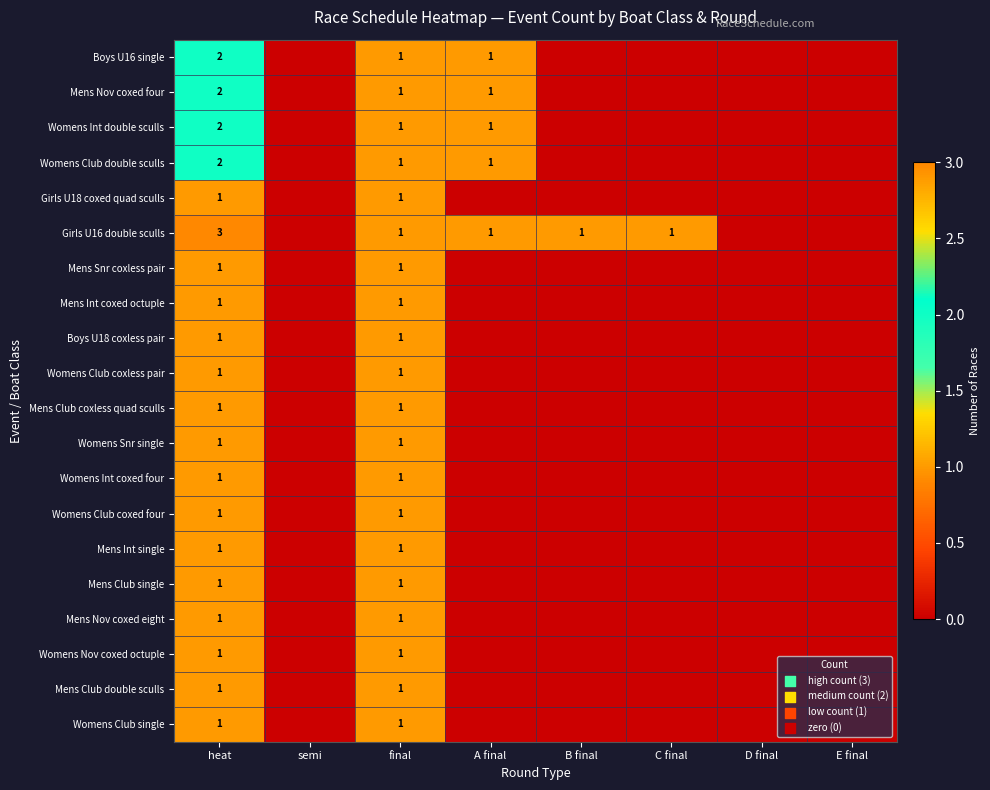

Which series changed the most between final and C final?

Boys U16 single